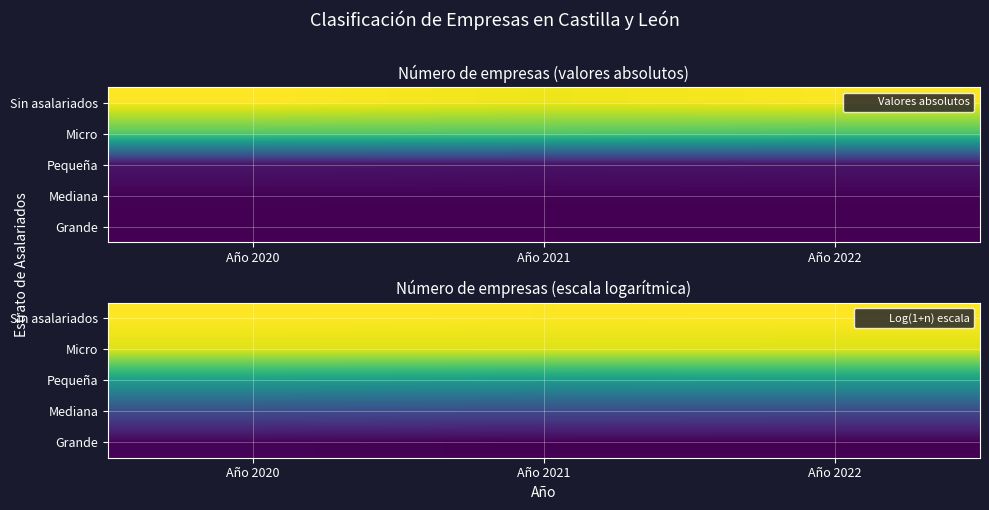

At which category is the sum across all series the highest?

Año 2020